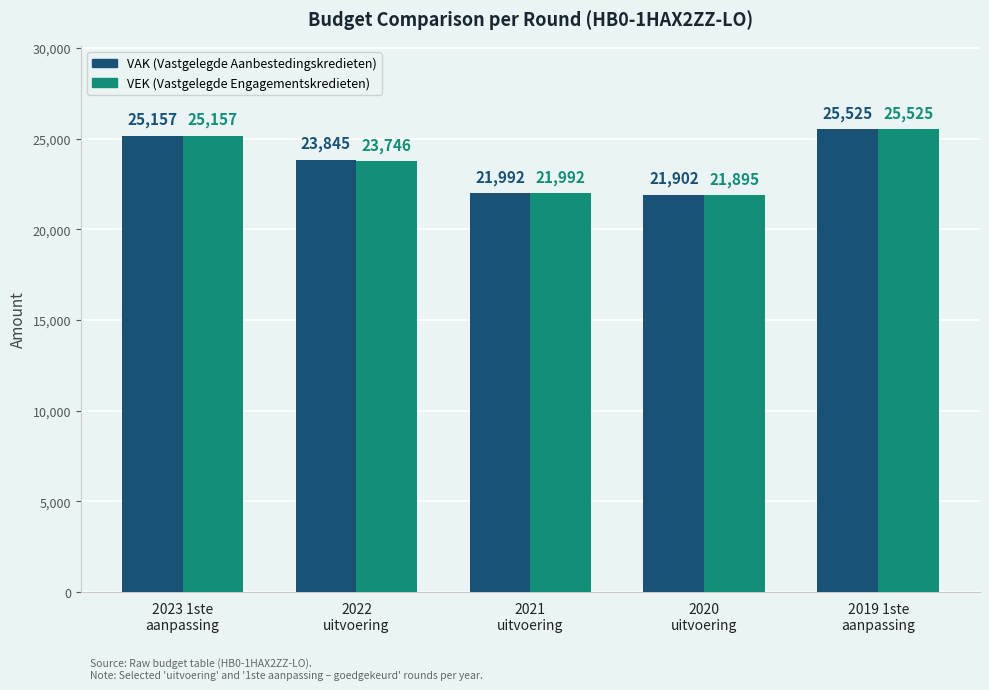

What is the total value across all series at 2022
uitvoering?

47591